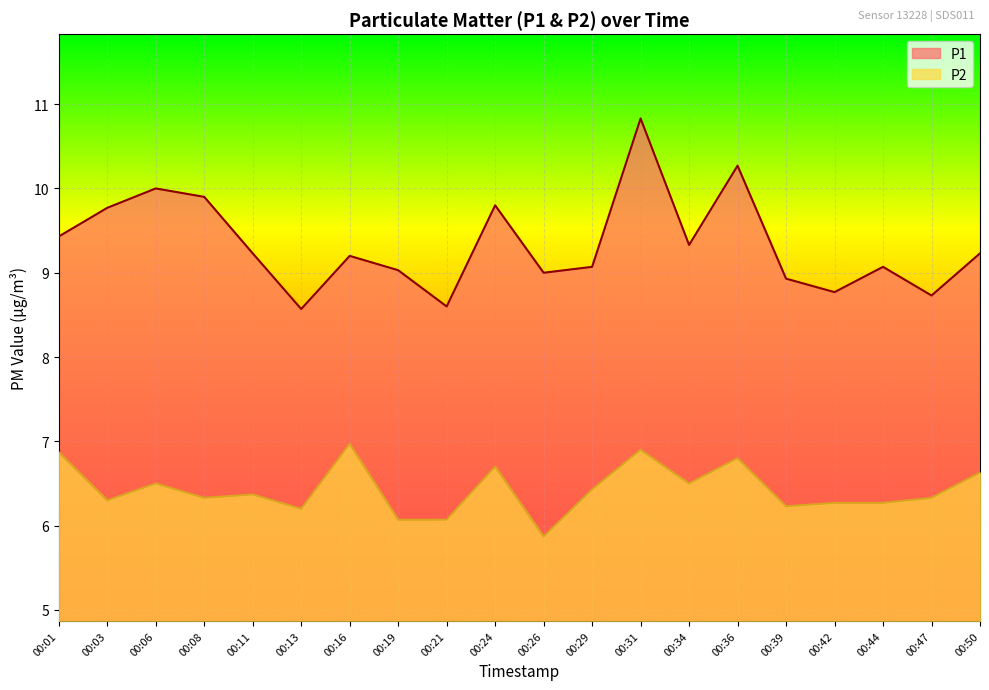

What is the average value of the P2 series?

6.4